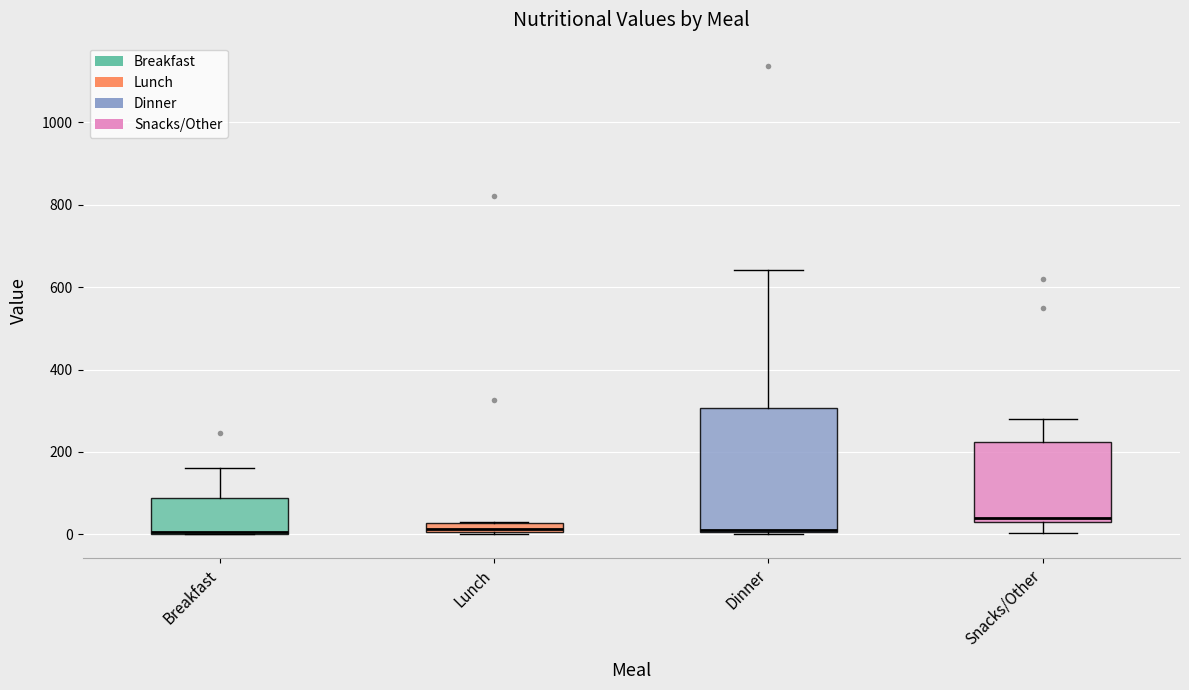

Which box is the tallest, from its lower edge to its upper edge?

Dinner